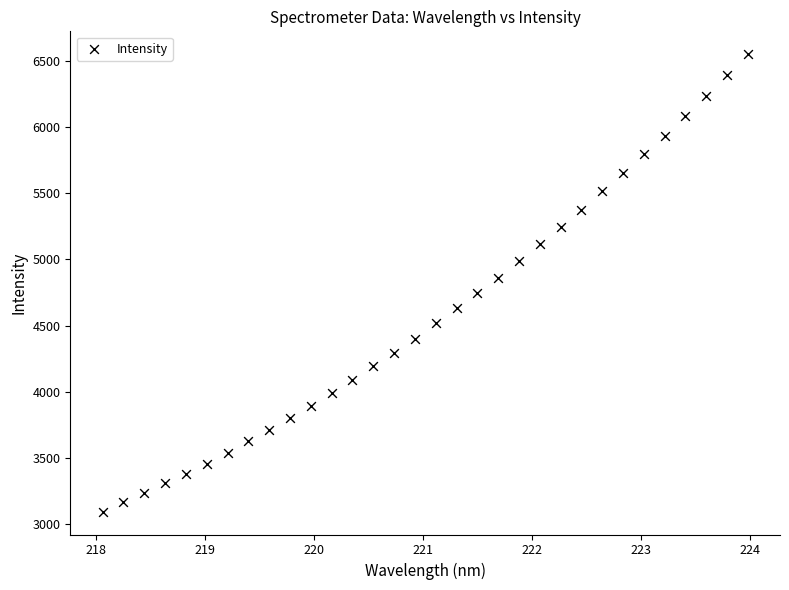

What is the range of X values (max minus min)?

5.9